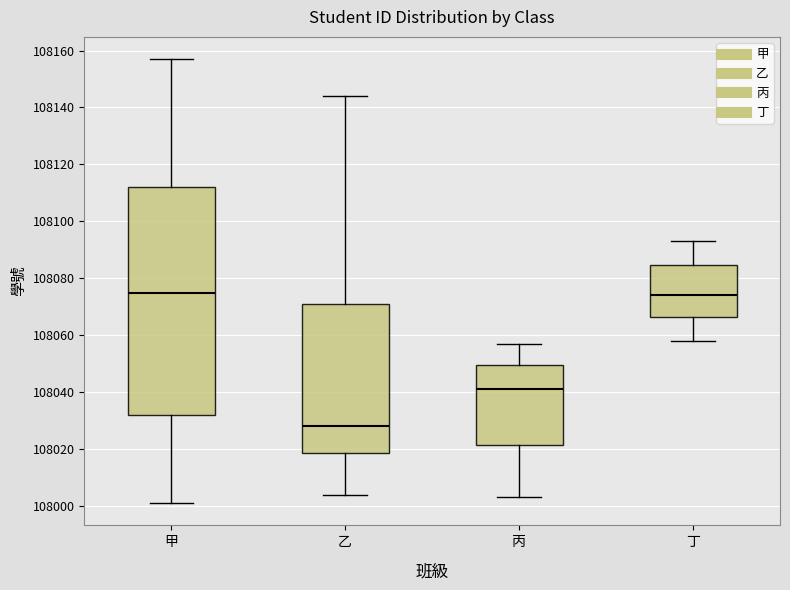

Where does the upper whisker of the box for 甲 end on the y-axis? The values are not printed on the chart, so give them approximately, as read against the axis.

108158